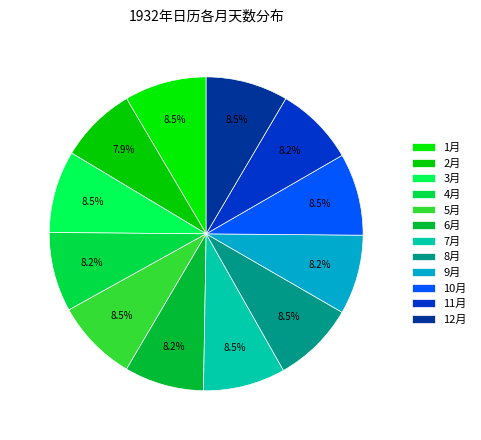

How many slices are in this pie chart?

12